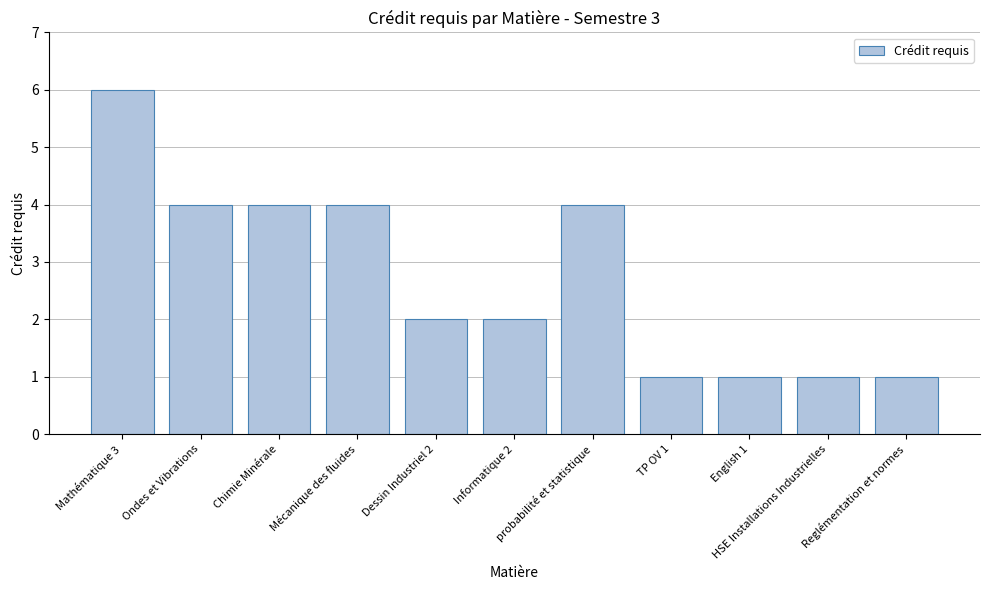

Does the chart contain stacked bars?

No